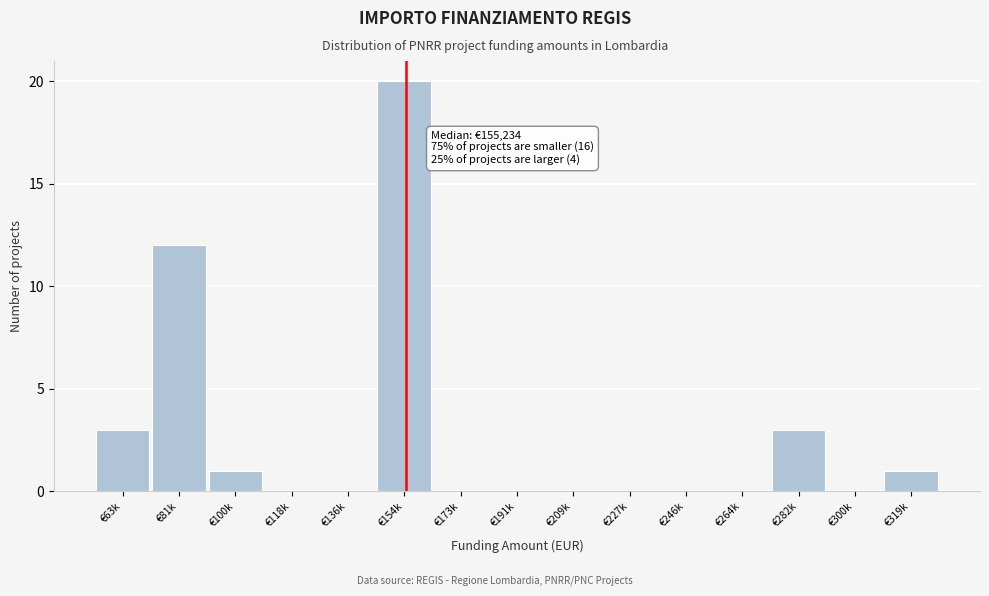

Reading left to right, what are all the values shown in this chart?

€63k=3	€81k=12	€100k=1	€118k=0	€136k=0	€154k=20	€173k=0	€191k=0	€209k=0	€227k=0	€246k=0	€264k=0	€282k=3	€300k=0	€319k=1